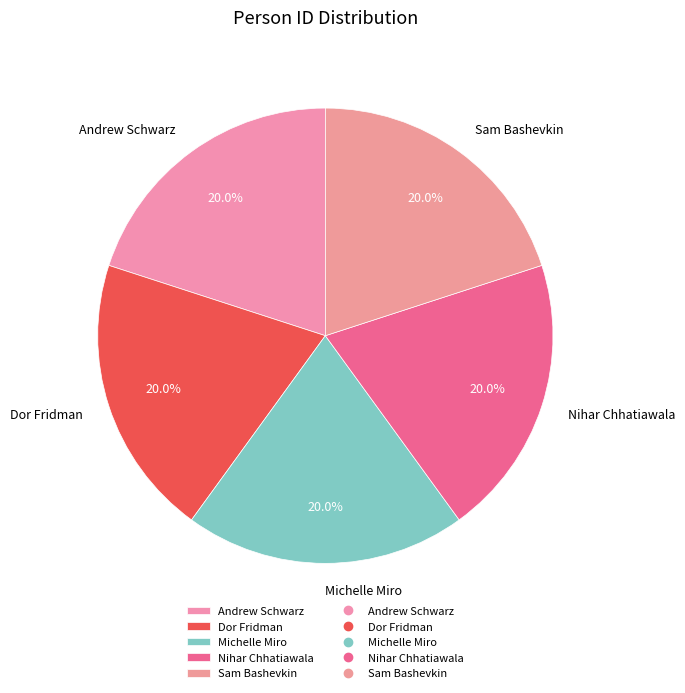

To the nearest percent, what portion does Sam Bashevkin represent?

20%